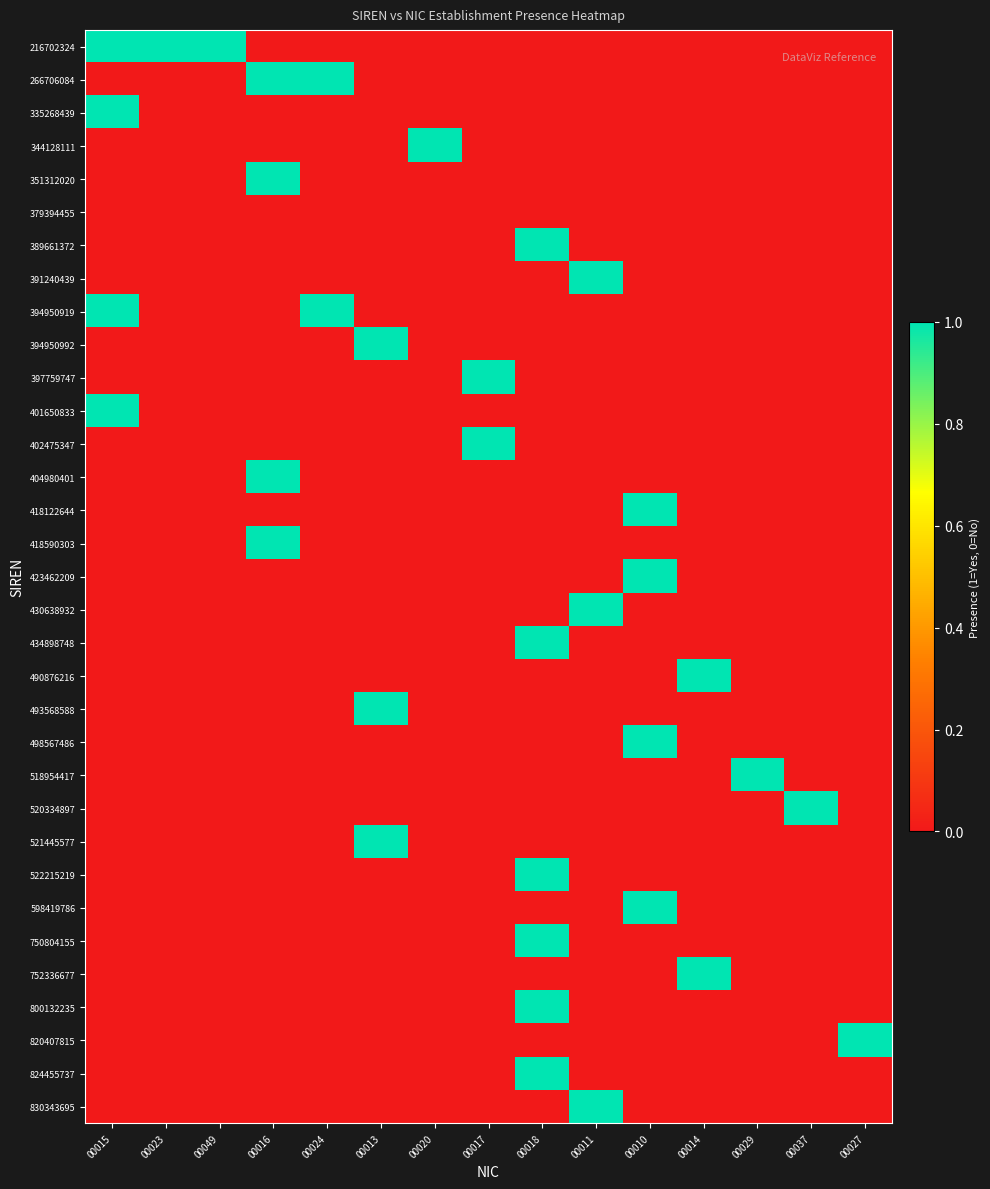

Reading left to right, what are all the values shown in this chart?

216702324: 00015=1	00023=1	00049=1	00016=0	00024=0	00013=0	00020=0	00017=0	00018=0	00011=0	00010=0	00014=0	00029=0	00037=0	00027=0
266706084: 00015=0	00023=0	00049=0	00016=1	00024=1	00013=0	00020=0	00017=0	00018=0	00011=0	00010=0	00014=0	00029=0	00037=0	00027=0
335268439: 00015=1	00023=0	00049=0	00016=0	00024=0	00013=0	00020=0	00017=0	00018=0	00011=0	00010=0	00014=0	00029=0	00037=0	00027=0
344128111: 00015=0	00023=0	00049=0	00016=0	00024=0	00013=0	00020=1	00017=0	00018=0	00011=0	00010=0	00014=0	00029=0	00037=0	00027=0
351312020: 00015=0	00023=0	00049=0	00016=1	00024=0	00013=0	00020=0	00017=0	00018=0	00011=0	00010=0	00014=0	00029=0	00037=0	00027=0
379394455: 00015=0	00023=0	00049=0	00016=0	00024=0	00013=0	00020=0	00017=0	00018=0	00011=0	00010=0	00014=0	00029=0	00037=0	00027=0
389661372: 00015=0	00023=0	00049=0	00016=0	00024=0	00013=0	00020=0	00017=0	00018=1	00011=0	00010=0	00014=0	00029=0	00037=0	00027=0
391240439: 00015=0	00023=0	00049=0	00016=0	00024=0	00013=0	00020=0	00017=0	00018=0	00011=1	00010=0	00014=0	00029=0	00037=0	00027=0
394950919: 00015=1	00023=0	00049=0	00016=0	00024=1	00013=0	00020=0	00017=0	00018=0	00011=0	00010=0	00014=0	00029=0	00037=0	00027=0
394950992: 00015=0	00023=0	00049=0	00016=0	00024=0	00013=1	00020=0	00017=0	00018=0	00011=0	00010=0	00014=0	00029=0	00037=0	00027=0
397759747: 00015=0	00023=0	00049=0	00016=0	00024=0	00013=0	00020=0	00017=1	00018=0	00011=0	00010=0	00014=0	00029=0	00037=0	00027=0
401650833: 00015=1	00023=0	00049=0	00016=0	00024=0	00013=0	00020=0	00017=0	00018=0	00011=0	00010=0	00014=0	00029=0	00037=0	00027=0
402475347: 00015=0	00023=0	00049=0	00016=0	00024=0	00013=0	00020=0	00017=1	00018=0	00011=0	00010=0	00014=0	00029=0	00037=0	00027=0
404980401: 00015=0	00023=0	00049=0	00016=1	00024=0	00013=0	00020=0	00017=0	00018=0	00011=0	00010=0	00014=0	00029=0	00037=0	00027=0
418122644: 00015=0	00023=0	00049=0	00016=0	00024=0	00013=0	00020=0	00017=0	00018=0	00011=0	00010=1	00014=0	00029=0	00037=0	00027=0
418590303: 00015=0	00023=0	00049=0	00016=1	00024=0	00013=0	00020=0	00017=0	00018=0	00011=0	00010=0	00014=0	00029=0	00037=0	00027=0
423462209: 00015=0	00023=0	00049=0	00016=0	00024=0	00013=0	00020=0	00017=0	00018=0	00011=0	00010=1	00014=0	00029=0	00037=0	00027=0
430638932: 00015=0	00023=0	00049=0	00016=0	00024=0	00013=0	00020=0	00017=0	00018=0	00011=1	00010=0	00014=0	00029=0	00037=0	00027=0
434898748: 00015=0	00023=0	00049=0	00016=0	00024=0	00013=0	00020=0	00017=0	00018=1	00011=0	00010=0	00014=0	00029=0	00037=0	00027=0
490876216: 00015=0	00023=0	00049=0	00016=0	00024=0	00013=0	00020=0	00017=0	00018=0	00011=0	00010=0	00014=1	00029=0	00037=0	00027=0
493568588: 00015=0	00023=0	00049=0	00016=0	00024=0	00013=1	00020=0	00017=0	00018=0	00011=0	00010=0	00014=0	00029=0	00037=0	00027=0
498567486: 00015=0	00023=0	00049=0	00016=0	00024=0	00013=0	00020=0	00017=0	00018=0	00011=0	00010=1	00014=0	00029=0	00037=0	00027=0
518954417: 00015=0	00023=0	00049=0	00016=0	00024=0	00013=0	00020=0	00017=0	00018=0	00011=0	00010=0	00014=0	00029=1	00037=0	00027=0
520334897: 00015=0	00023=0	00049=0	00016=0	00024=0	00013=0	00020=0	00017=0	00018=0	00011=0	00010=0	00014=0	00029=0	00037=1	00027=0
521445577: 00015=0	00023=0	00049=0	00016=0	00024=0	00013=1	00020=0	00017=0	00018=0	00011=0	00010=0	00014=0	00029=0	00037=0	00027=0
522215219: 00015=0	00023=0	00049=0	00016=0	00024=0	00013=0	00020=0	00017=0	00018=1	00011=0	00010=0	00014=0	00029=0	00037=0	00027=0
598419786: 00015=0	00023=0	00049=0	00016=0	00024=0	00013=0	00020=0	00017=0	00018=0	00011=0	00010=1	00014=0	00029=0	00037=0	00027=0
750804155: 00015=0	00023=0	00049=0	00016=0	00024=0	00013=0	00020=0	00017=0	00018=1	00011=0	00010=0	00014=0	00029=0	00037=0	00027=0
752336677: 00015=0	00023=0	00049=0	00016=0	00024=0	00013=0	00020=0	00017=0	00018=0	00011=0	00010=0	00014=1	00029=0	00037=0	00027=0
800132235: 00015=0	00023=0	00049=0	00016=0	00024=0	00013=0	00020=0	00017=0	00018=1	00011=0	00010=0	00014=0	00029=0	00037=0	00027=0
820407815: 00015=0	00023=0	00049=0	00016=0	00024=0	00013=0	00020=0	00017=0	00018=0	00011=0	00010=0	00014=0	00029=0	00037=0	00027=1
824455737: 00015=0	00023=0	00049=0	00016=0	00024=0	00013=0	00020=0	00017=0	00018=1	00011=0	00010=0	00014=0	00029=0	00037=0	00027=0
830343695: 00015=0	00023=0	00049=0	00016=0	00024=0	00013=0	00020=0	00017=0	00018=0	00011=1	00010=0	00014=0	00029=0	00037=0	00027=0